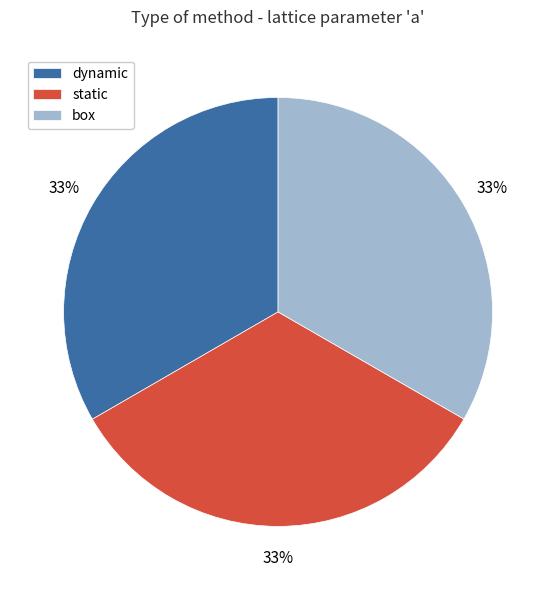

Combined, do box and dynamic account for over 50%?

Yes